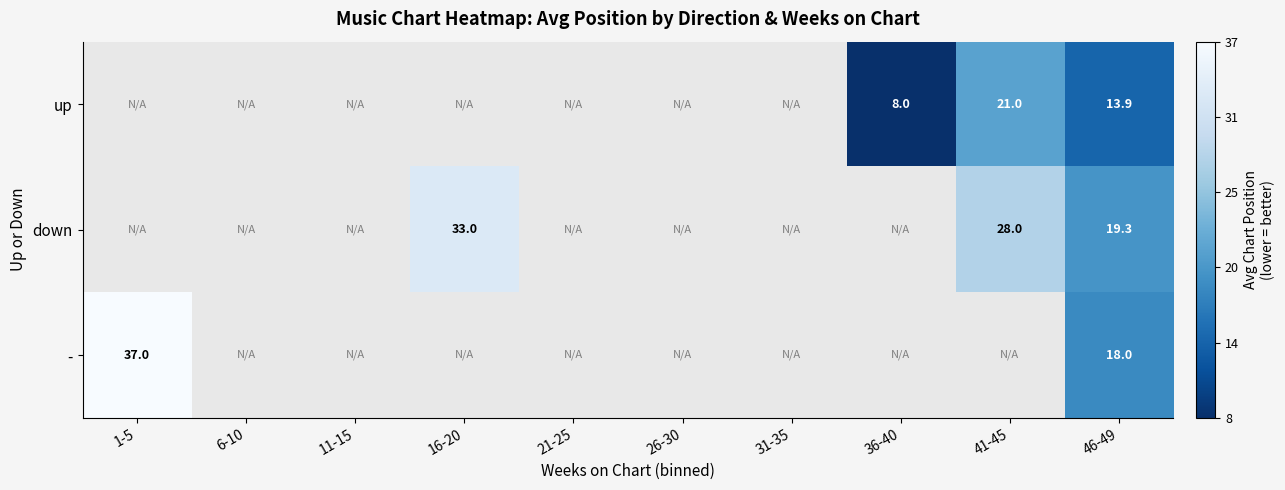

How many distinct data groups are displayed?

3